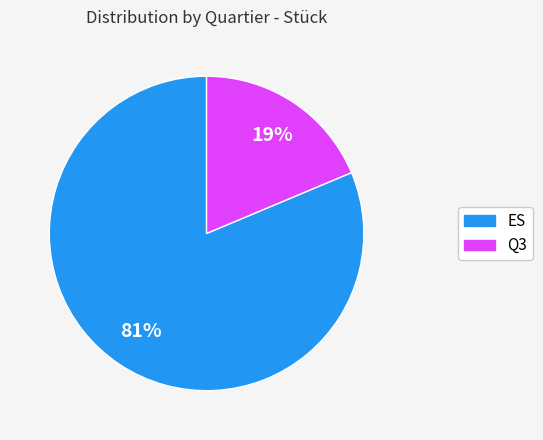

Is there a majority slice in this chart?

Yes